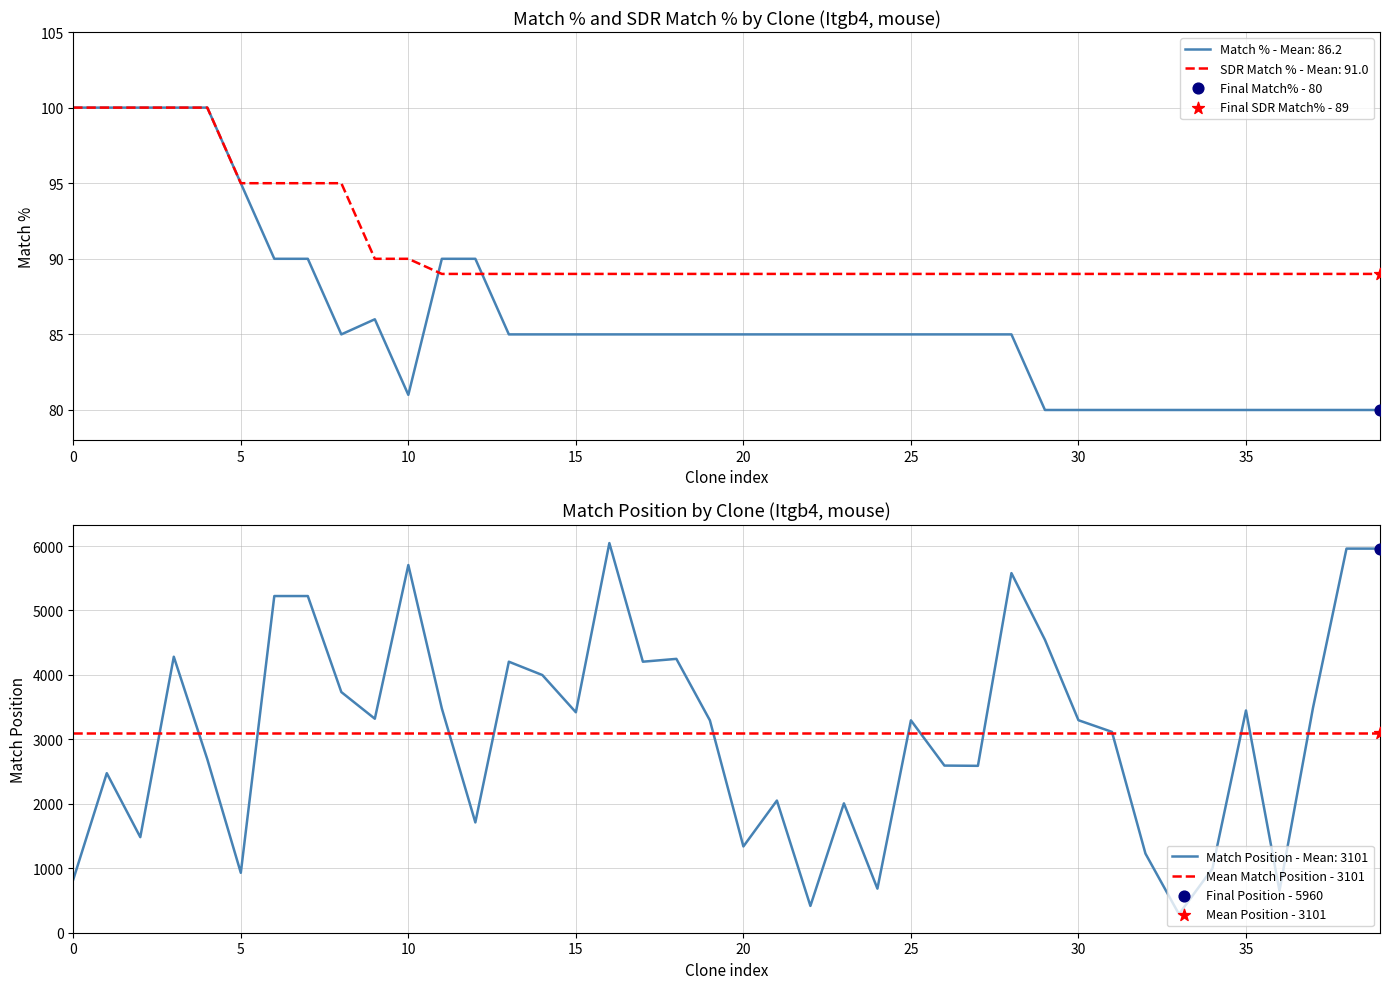

What is the minimum value for SDR Match % - Mean: 91.0?

89